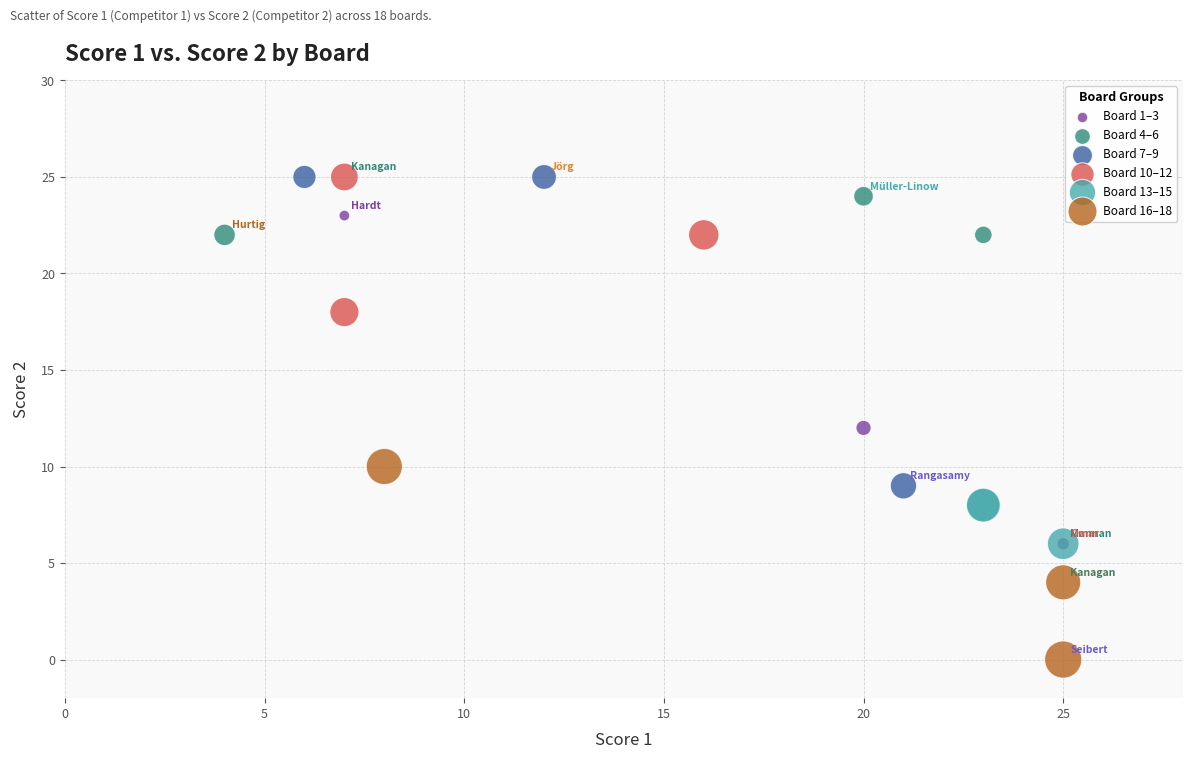

Which series reaches the minimum Y coordinate?

Board 16–18